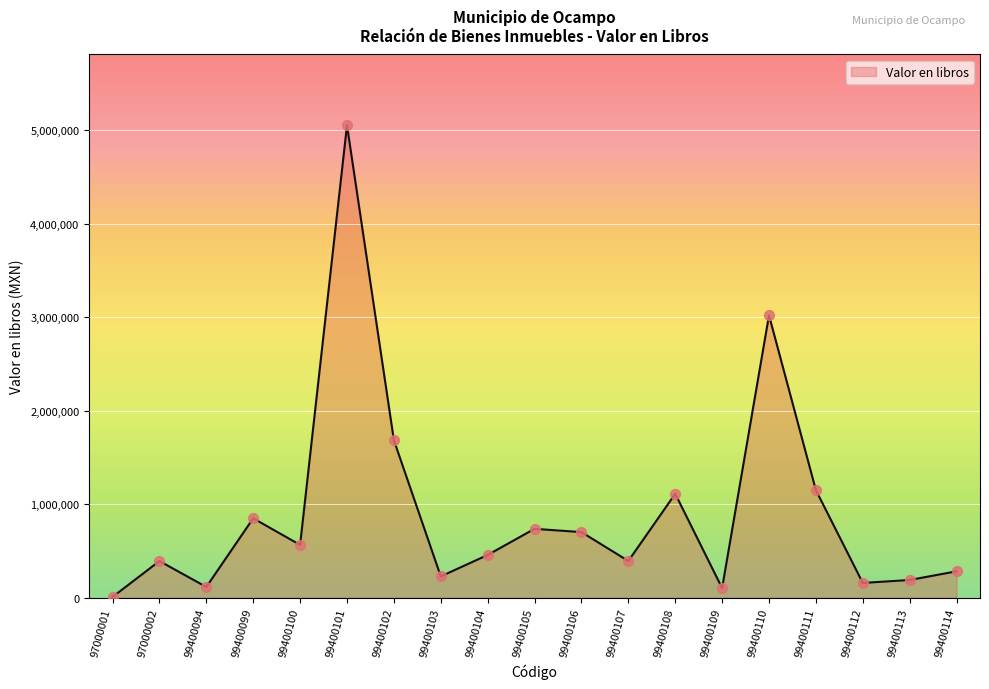

What is the change in value from 99400099 to 99400113?

-659685.6